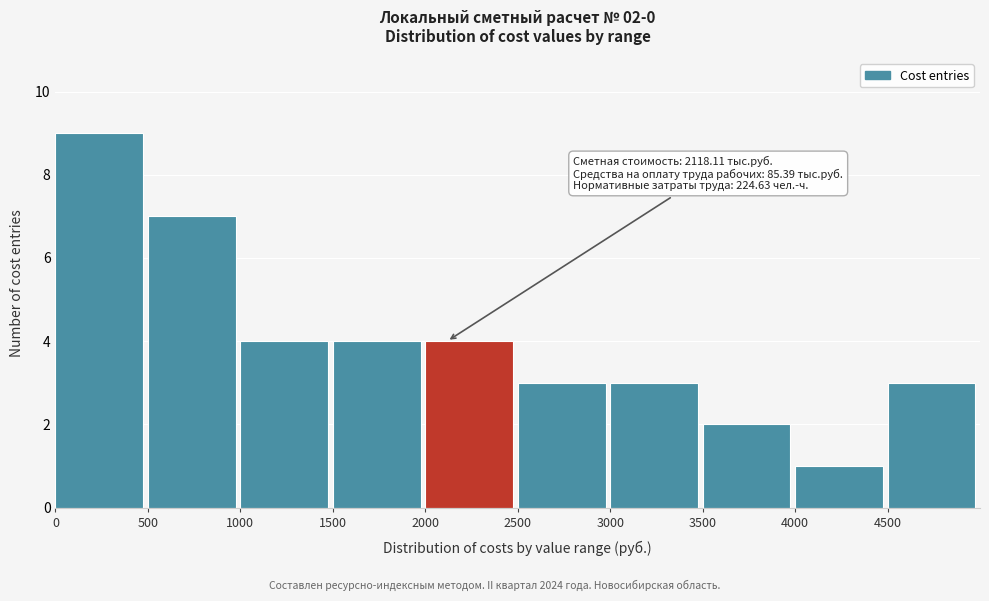

Which range on the x-axis has the tallest bar?

0 to 500